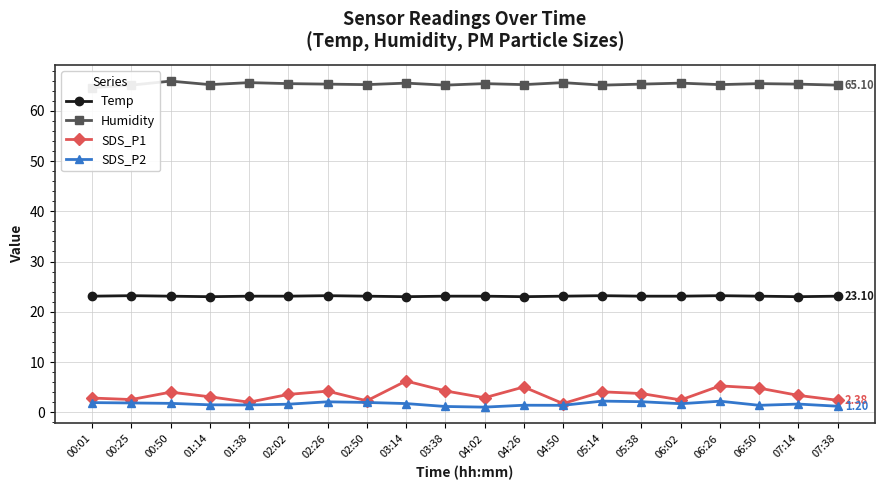

Is the value of SDS_P1 at 02:02 greater than the value of SDS_P2 at 01:38?

Yes